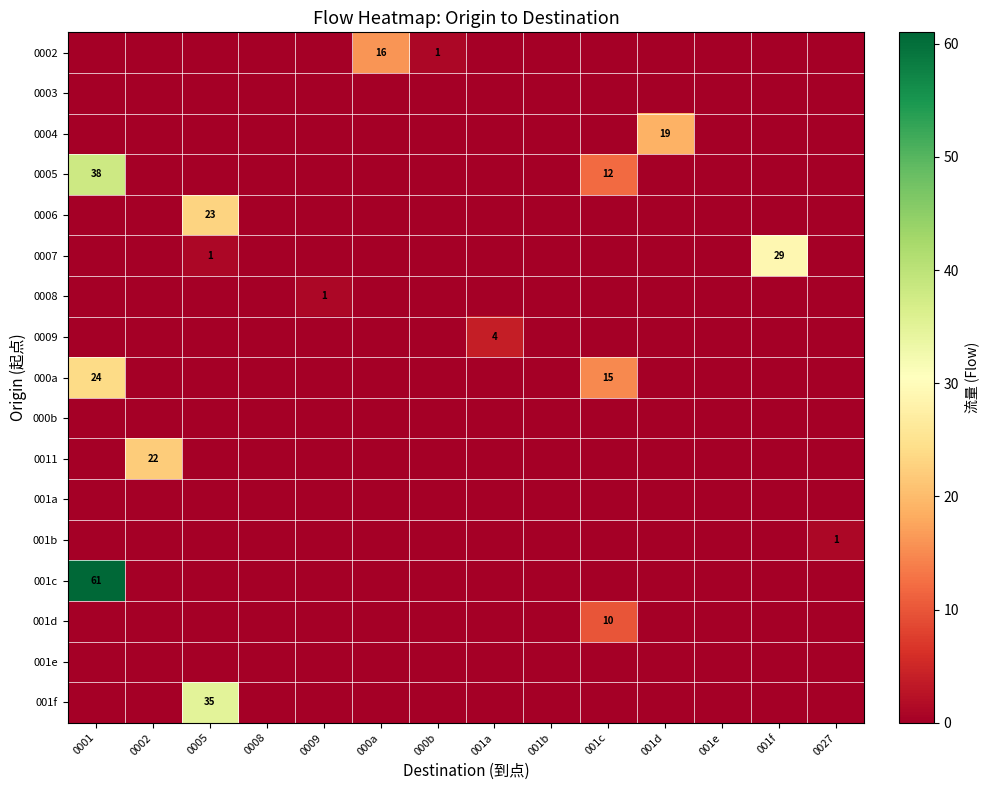

The value of 001f at 000a is 0. True or false?

True